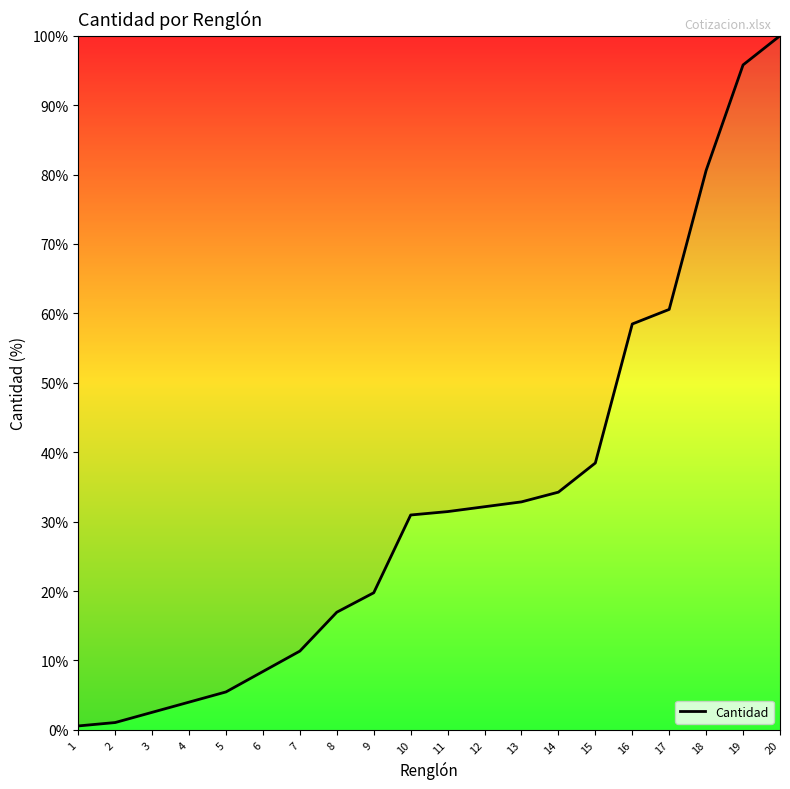

What is the maximum value shown in the chart?

100.0